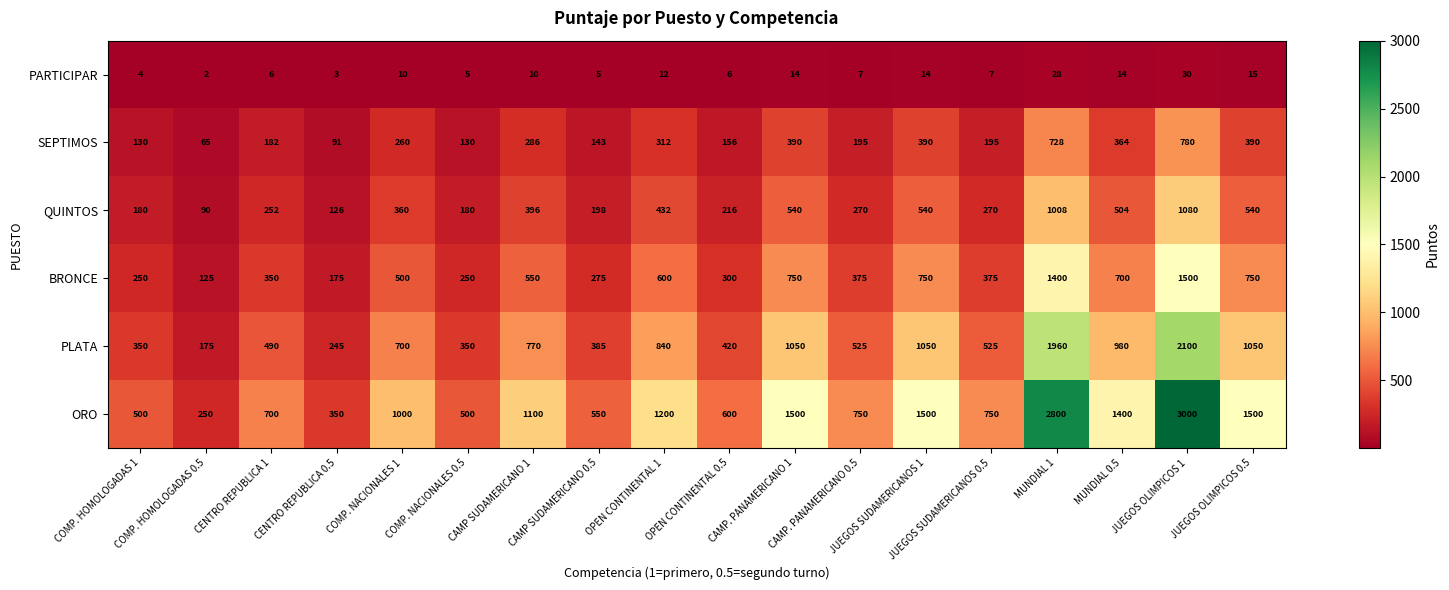

Which label corresponds to the largest value in the chart?

JUEGOS OLIMPICOS 1